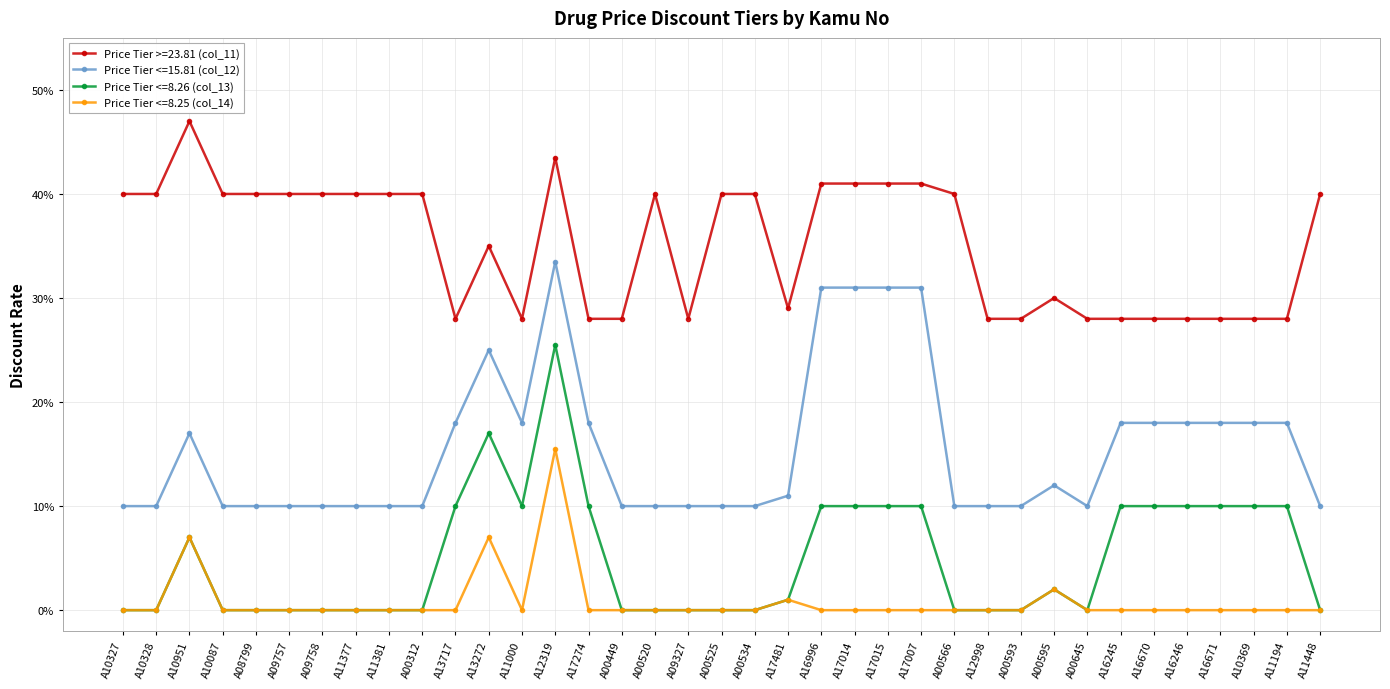

What are all the series names shown in the legend?

Price Tier >=23.81 (col_11), Price Tier <=15.81 (col_12), Price Tier <=8.26 (col_13), Price Tier <=8.25 (col_14)